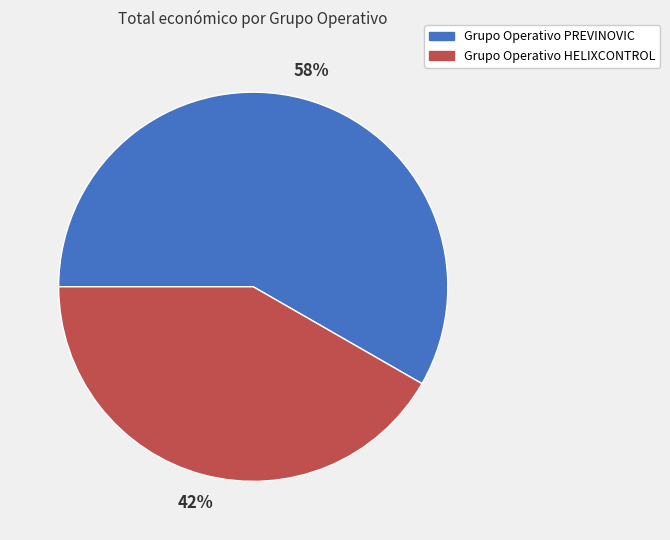

To the nearest percent, what is the combined percentage of Grupo Operativo HELIXCONTROL and Grupo Operativo PREVINOVIC?

100%